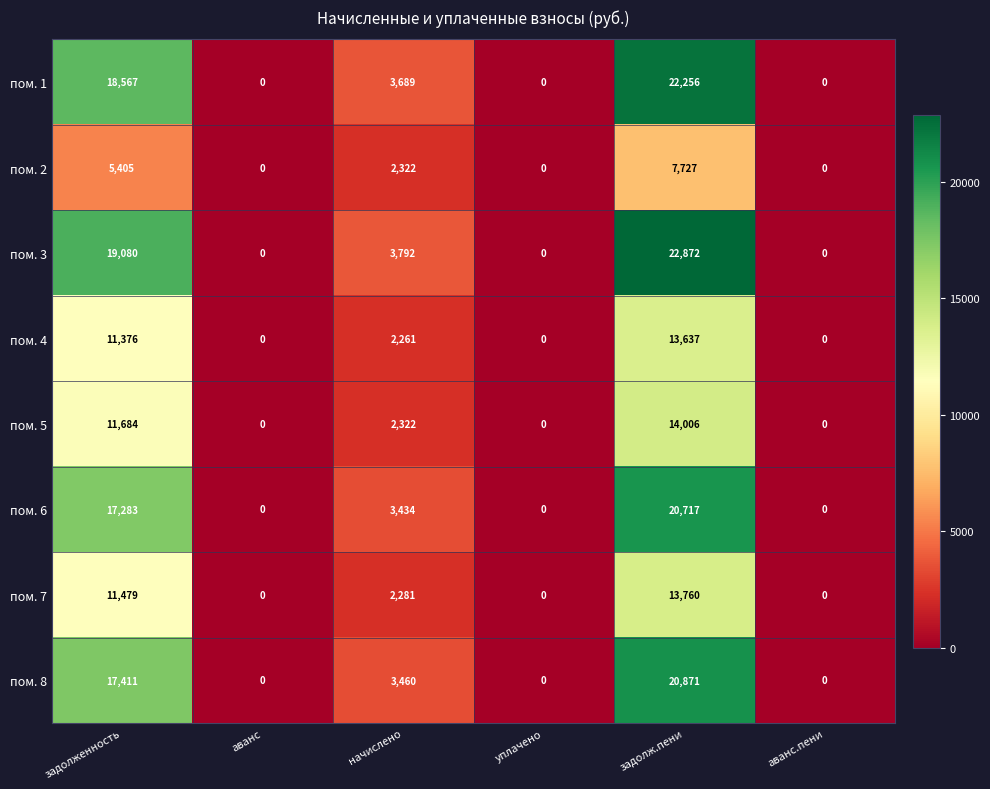

What is the difference between the maximum and second lowest values in the пом. 4 series?

13637